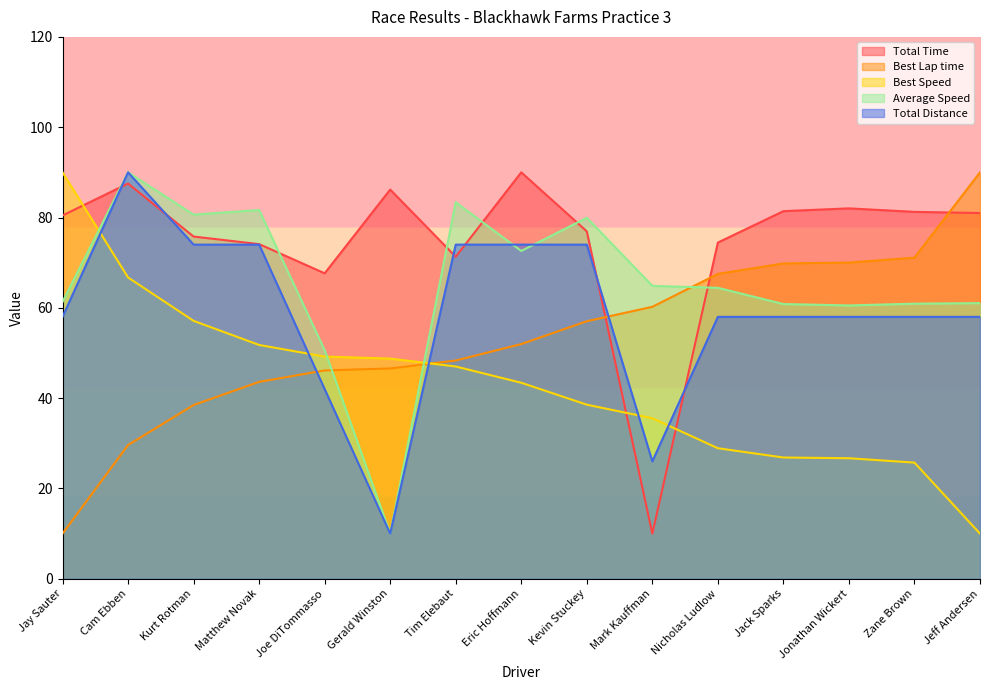

Which series changed the most between Jack Sparks and Jonathan Wickert?

Total Time